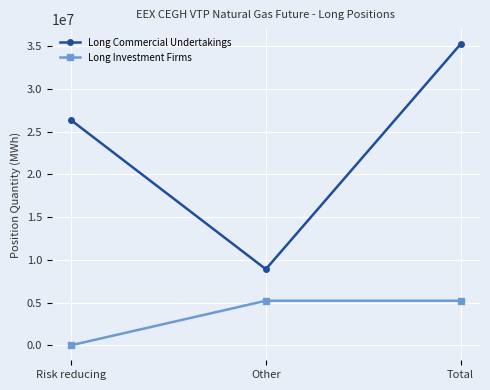

What is the label of the 2nd point from the right?

Other